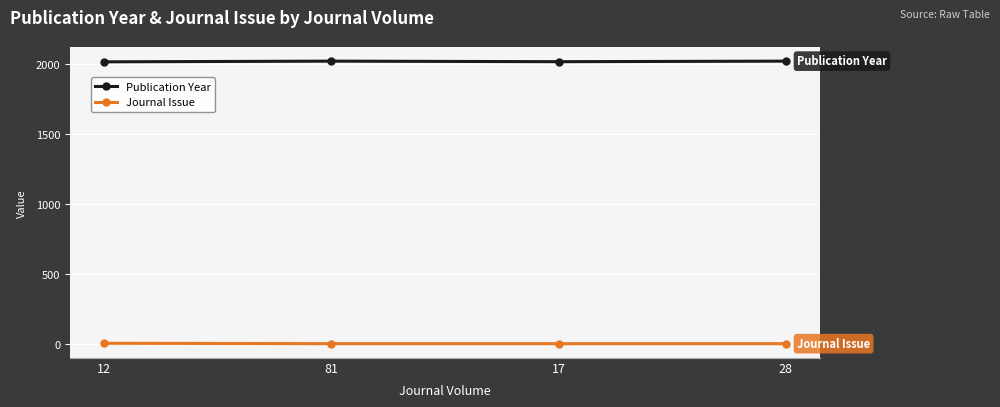

The value of Publication Year at 17 is 2019. True or false?

True